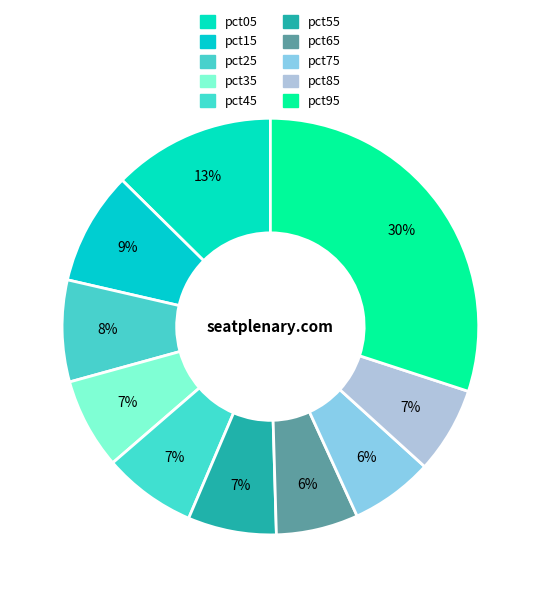

To the nearest percent, what is the combined percentage of pct35 and pct85?

14%